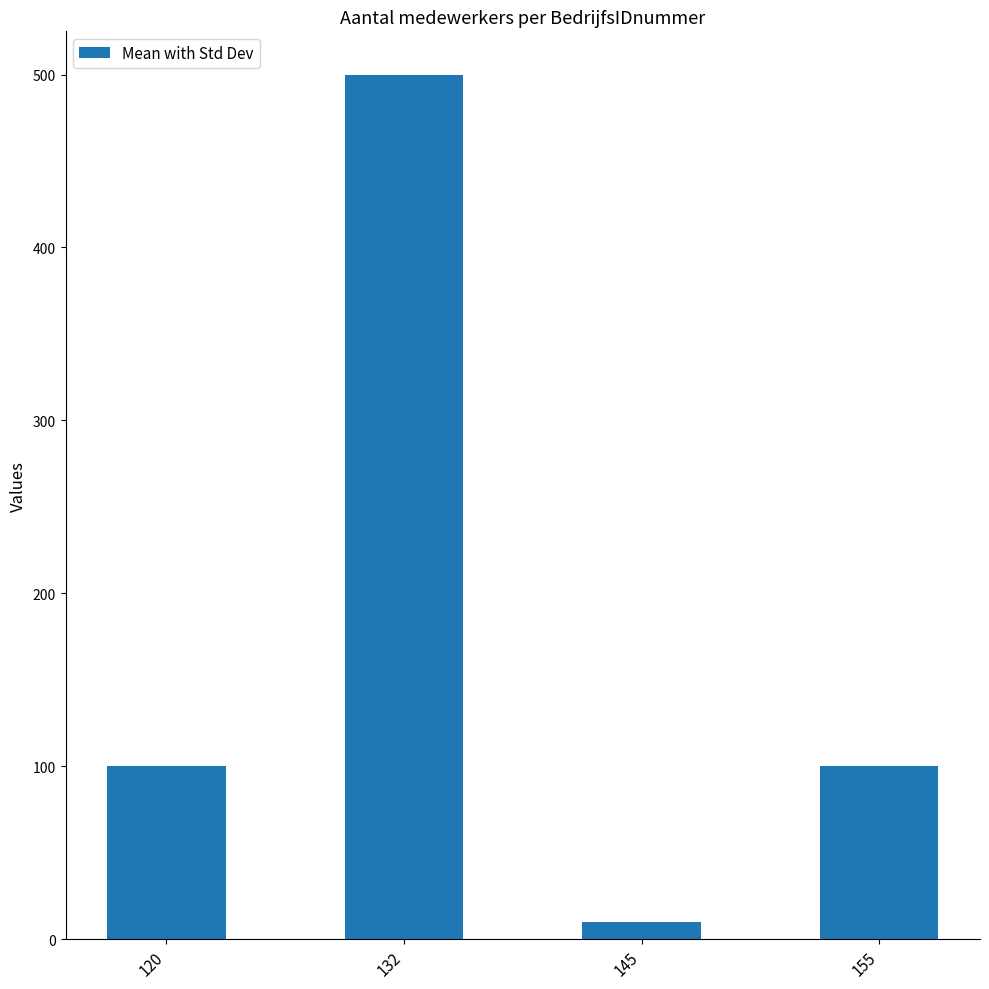

Count the number of data series in this chart.

1